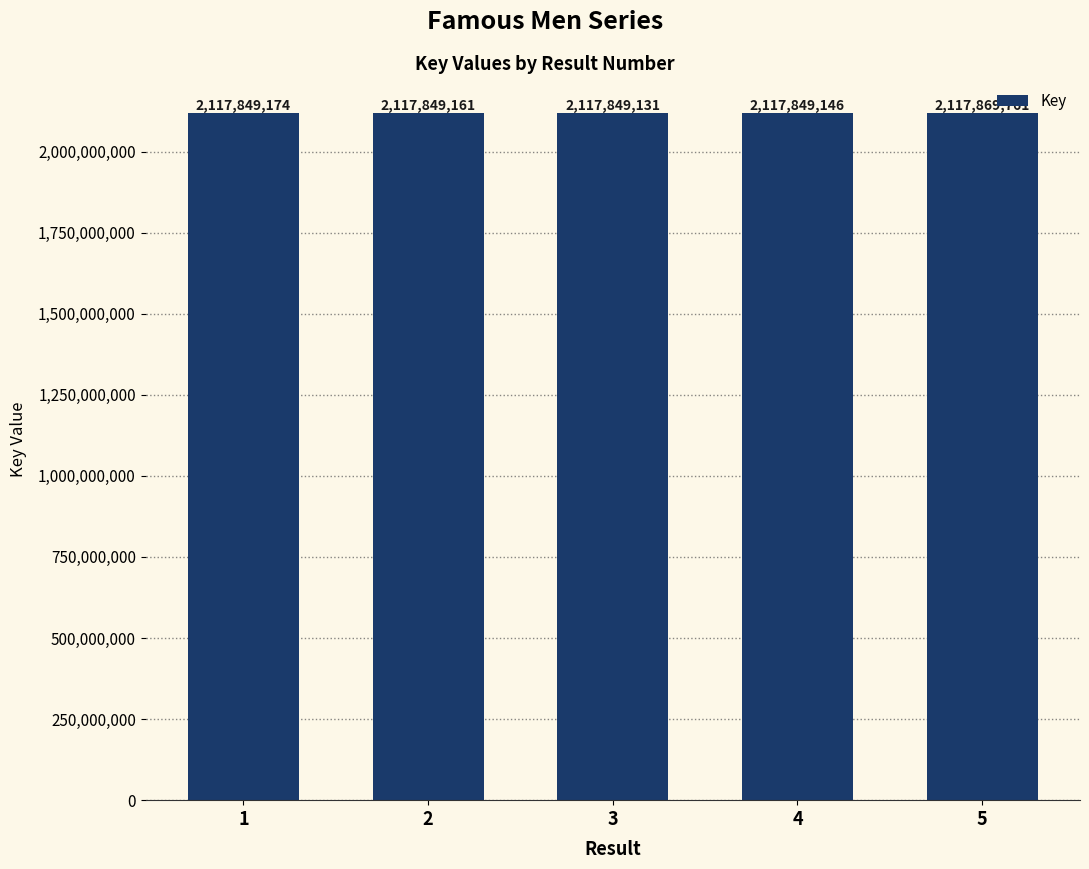

What is the difference between the values at 5 and 3?

20630